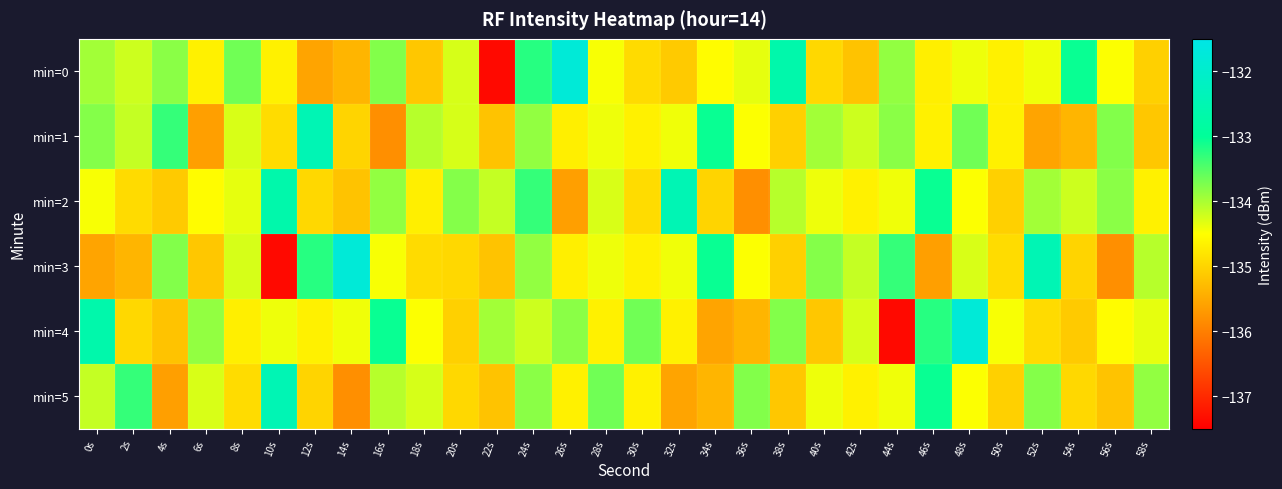

Count the number of categories in the chart.

30